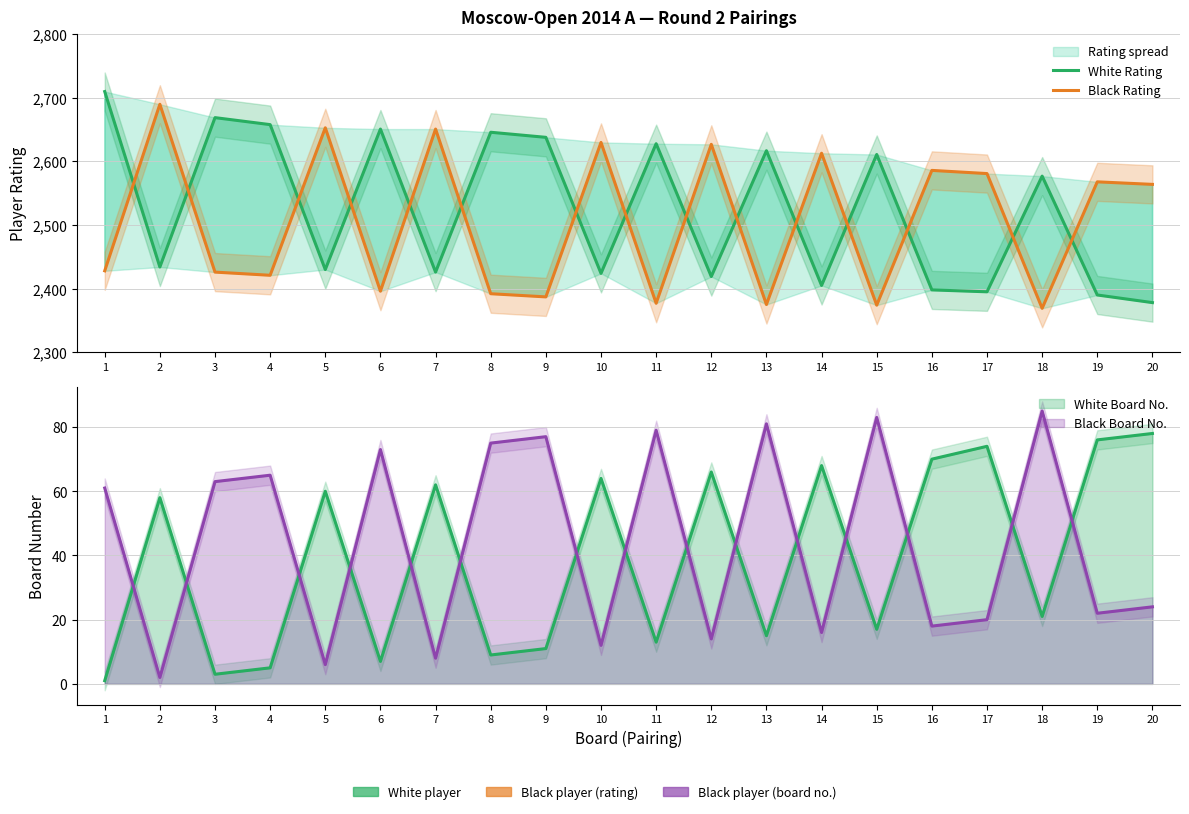

Between 14 and 17, which series saw the biggest shift?

Black Rating